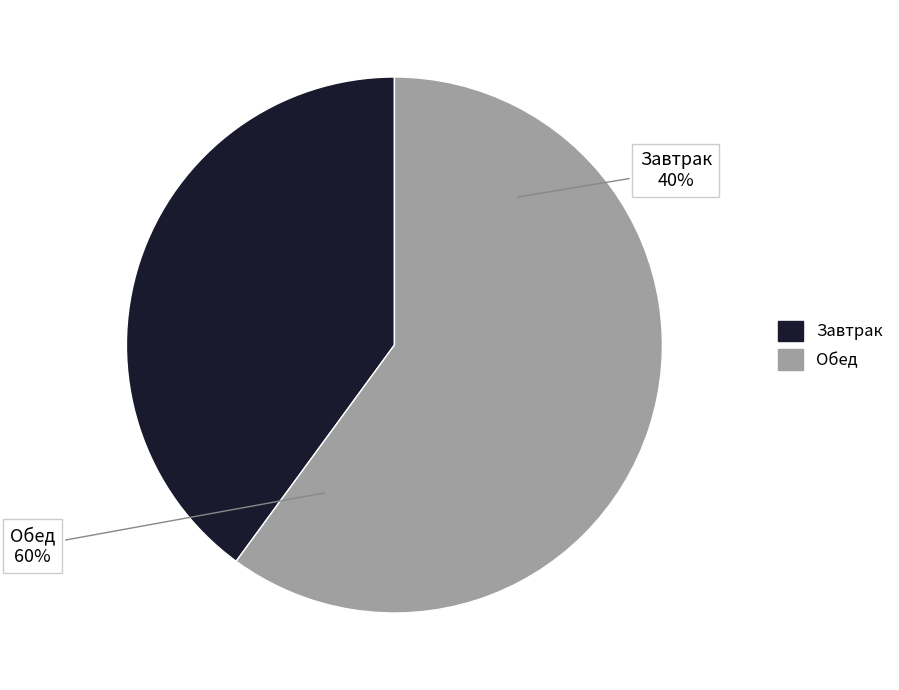

Which slice represents more than half of the pie?

Обед